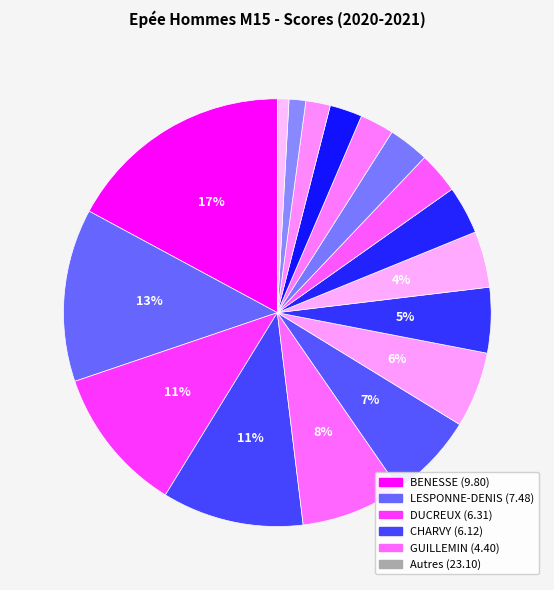

Count the number of slices in the pie.

17